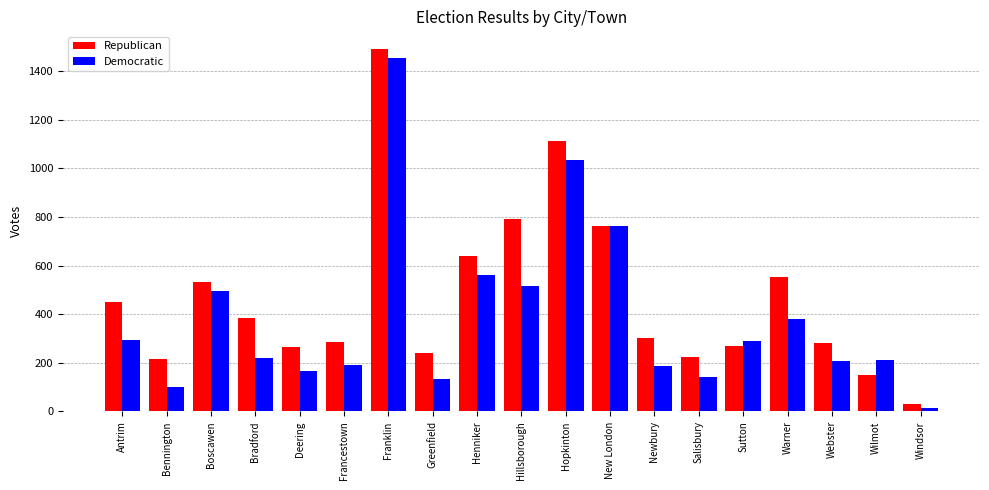

True or false: Democratic has a value of 4 at Windsor.

False